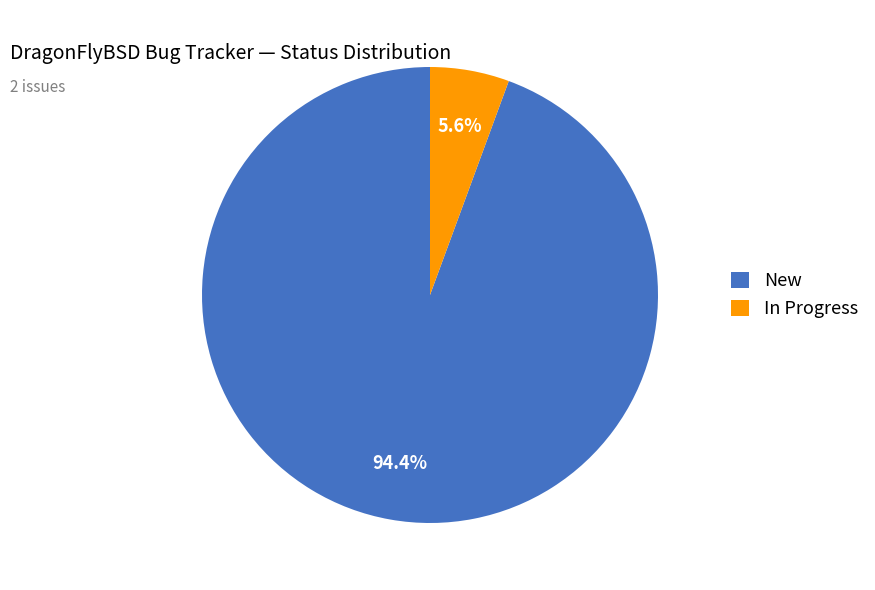

To the nearest percent, what is the difference between the In Progress and New slice percentages?

89%